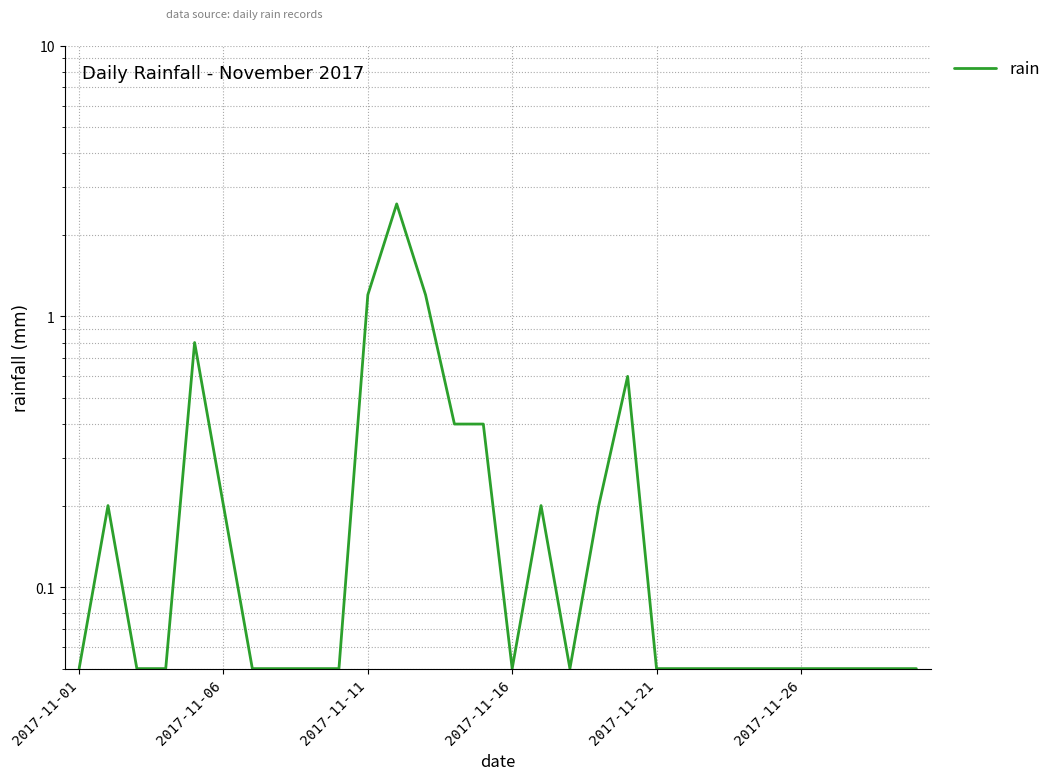

How many points are higher than both their immediate neighbors (excluding endpoints)?

5